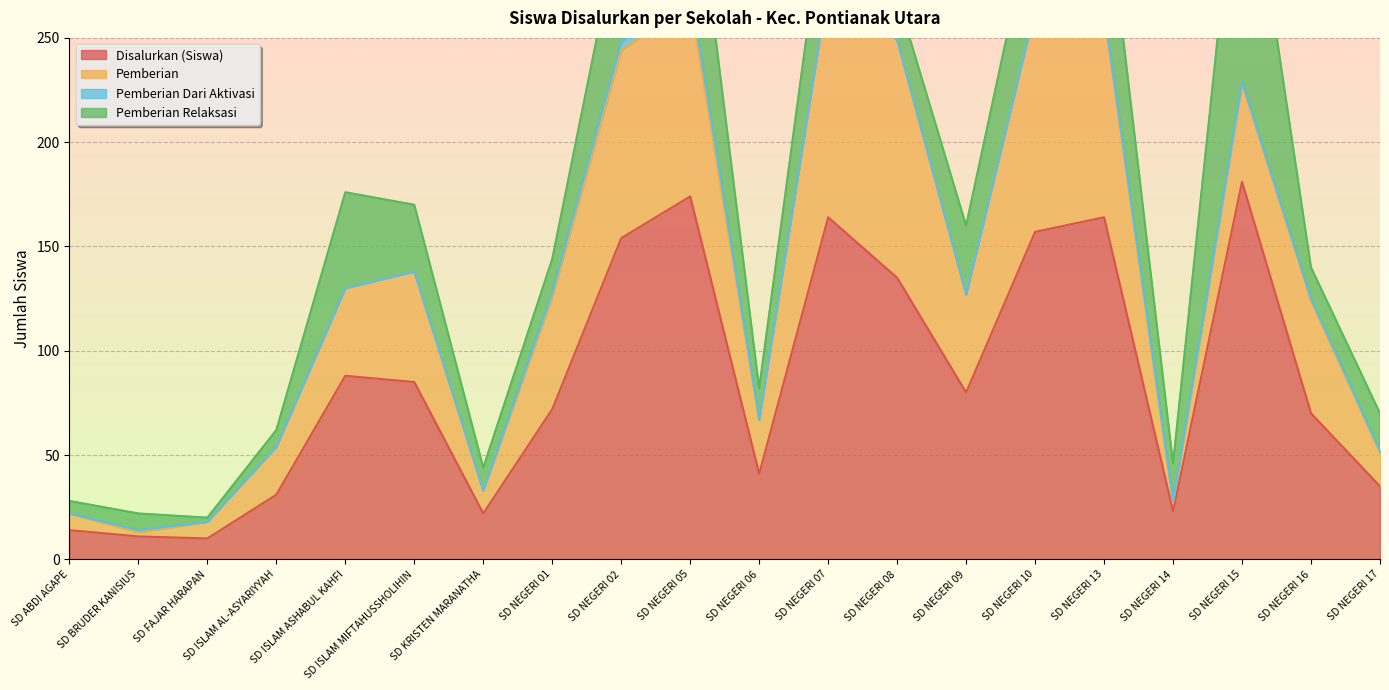

At which category does Disalurkan (Siswa) reach its first local peak?

SD ISLAM ASHABUL KAHFI